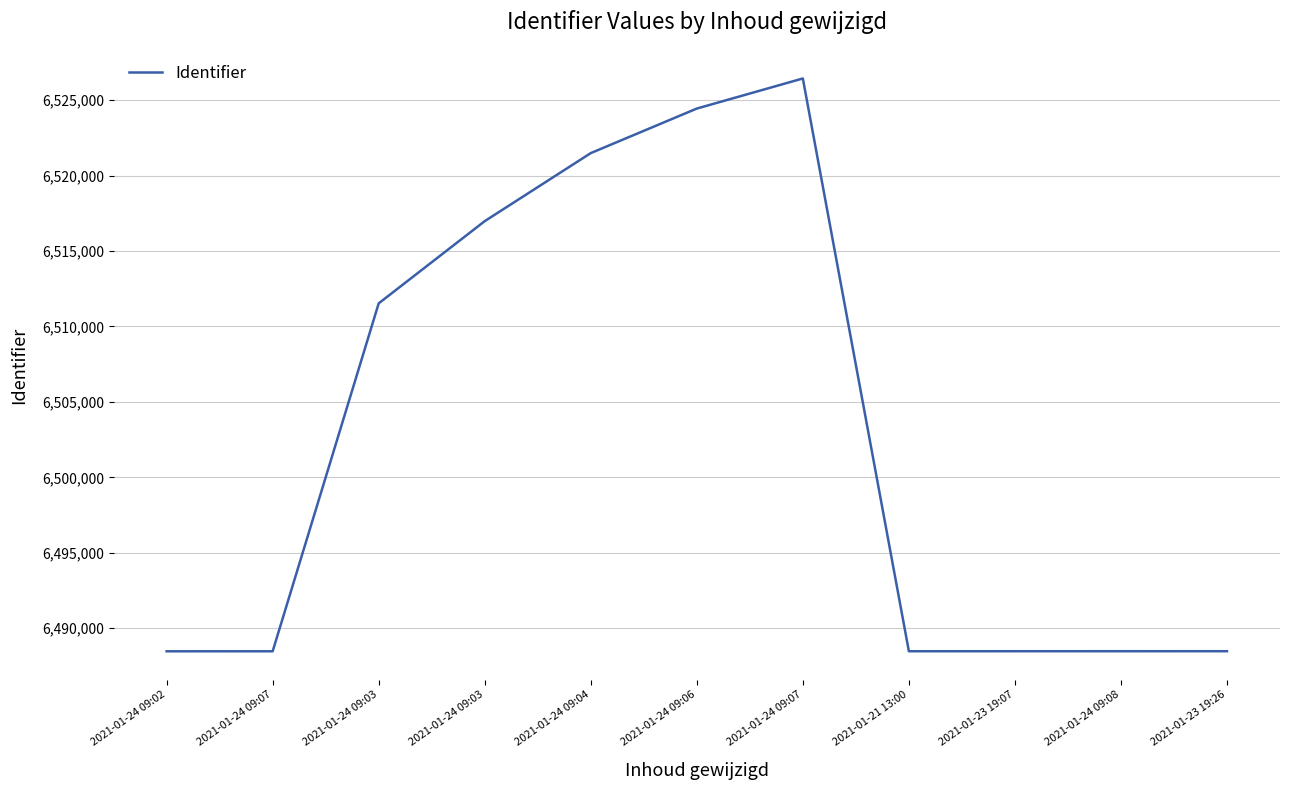

What is the maximum value shown in the chart?

6526444